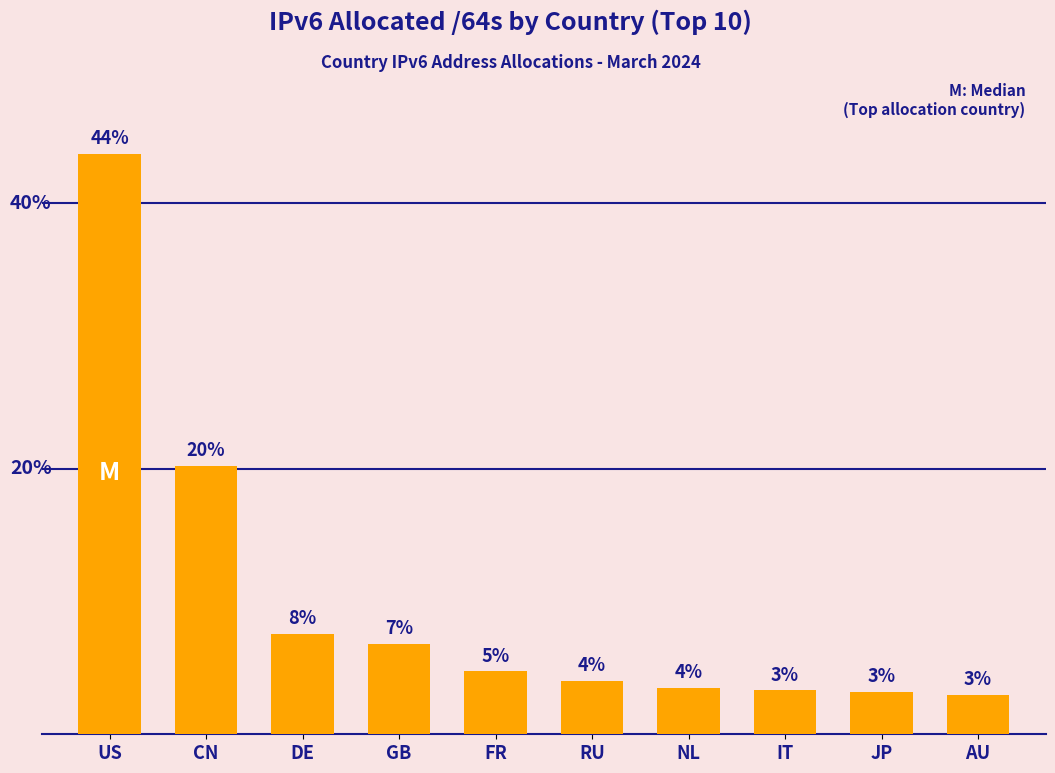

What is the difference between the second highest and minimum values?

235975088013312